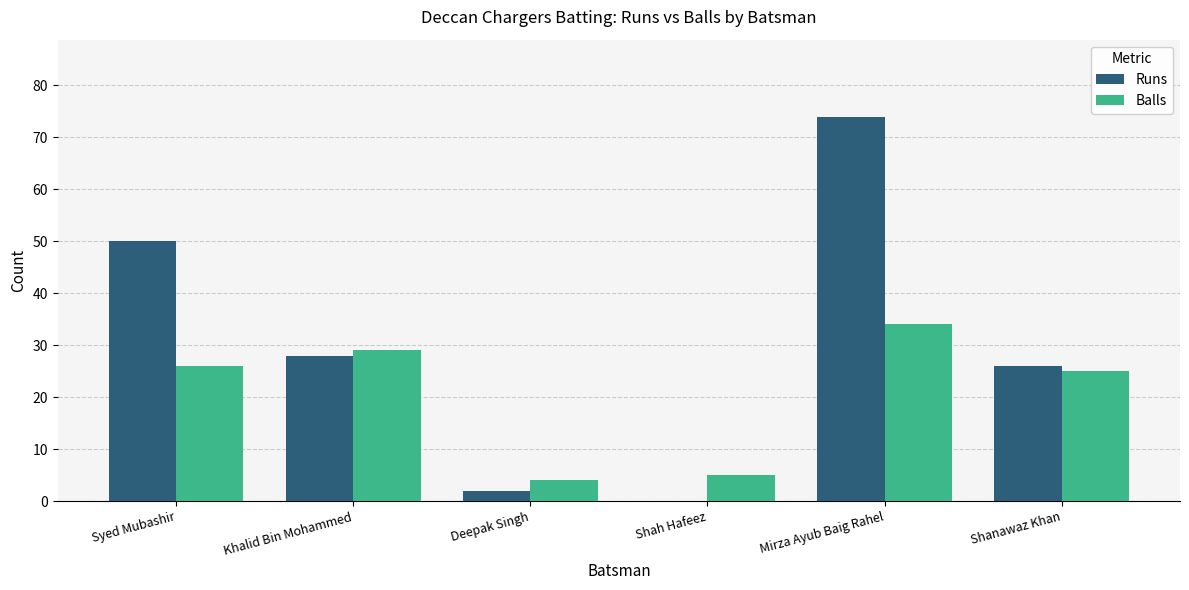

True or false: Balls has a value of 5 at Shah Hafeez.

True